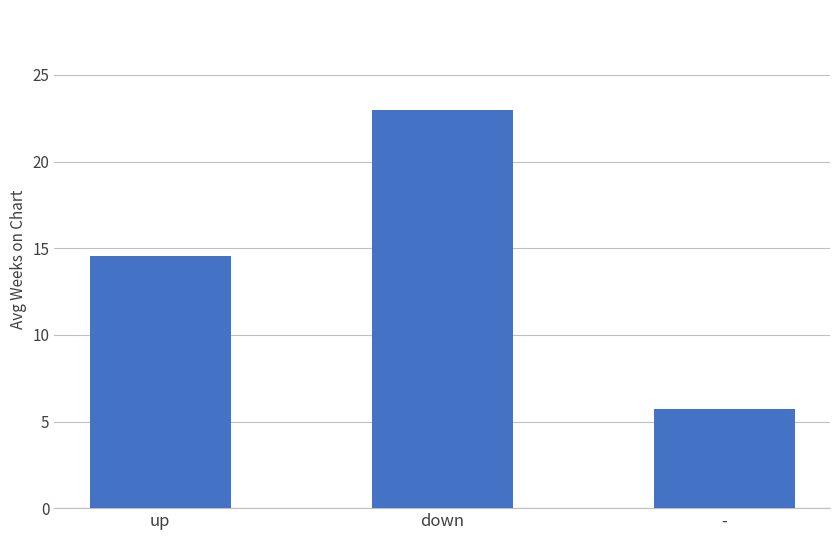

How many data points does each series have?

3